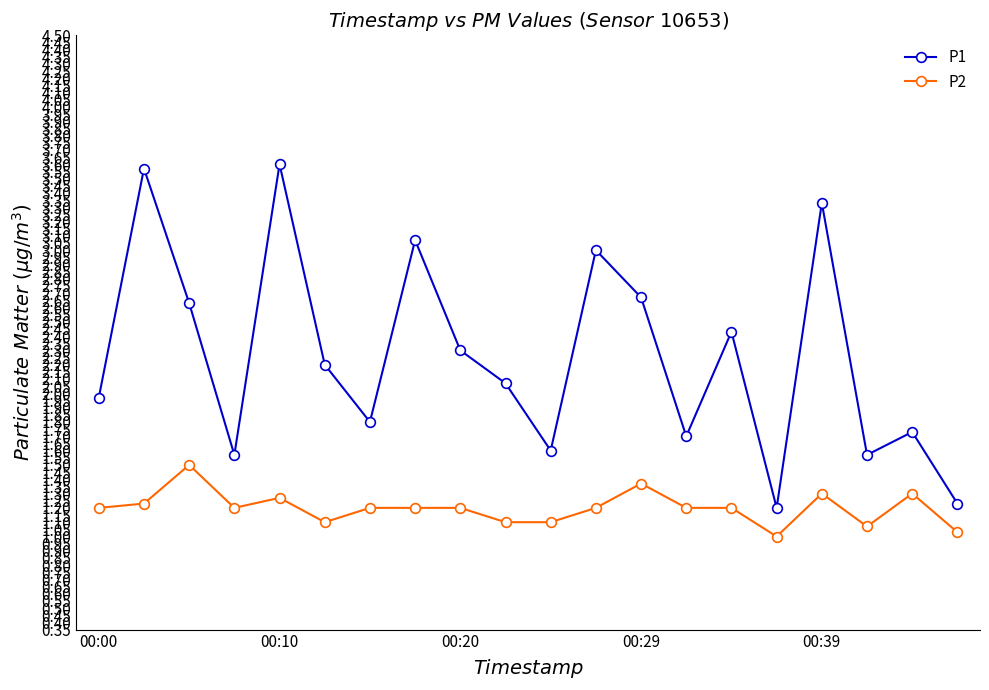

Rank the series by their maximum value, from lowest to highest.

P2, P1